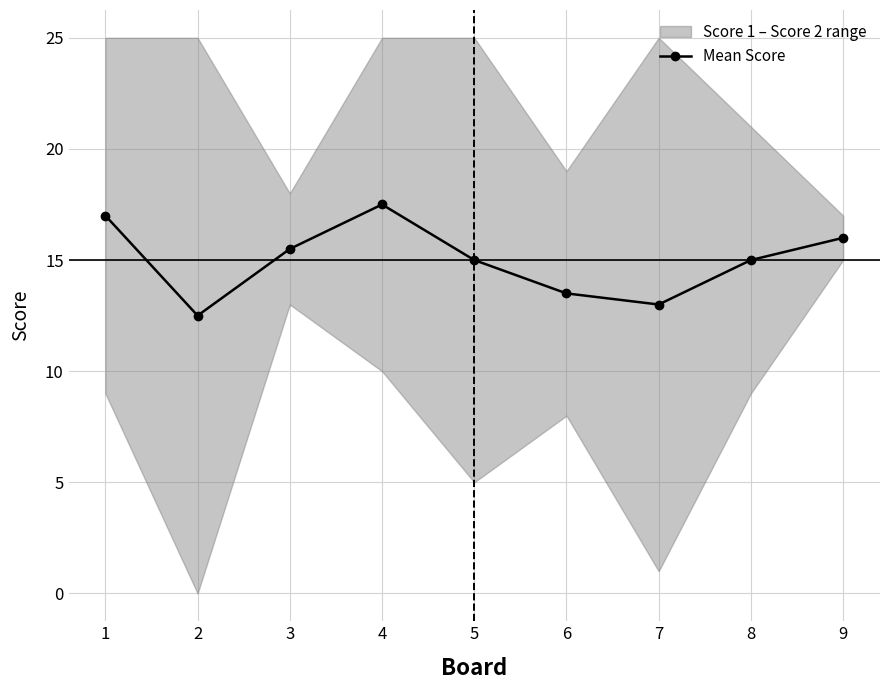

What is the difference between the second highest and minimum values?

4.5